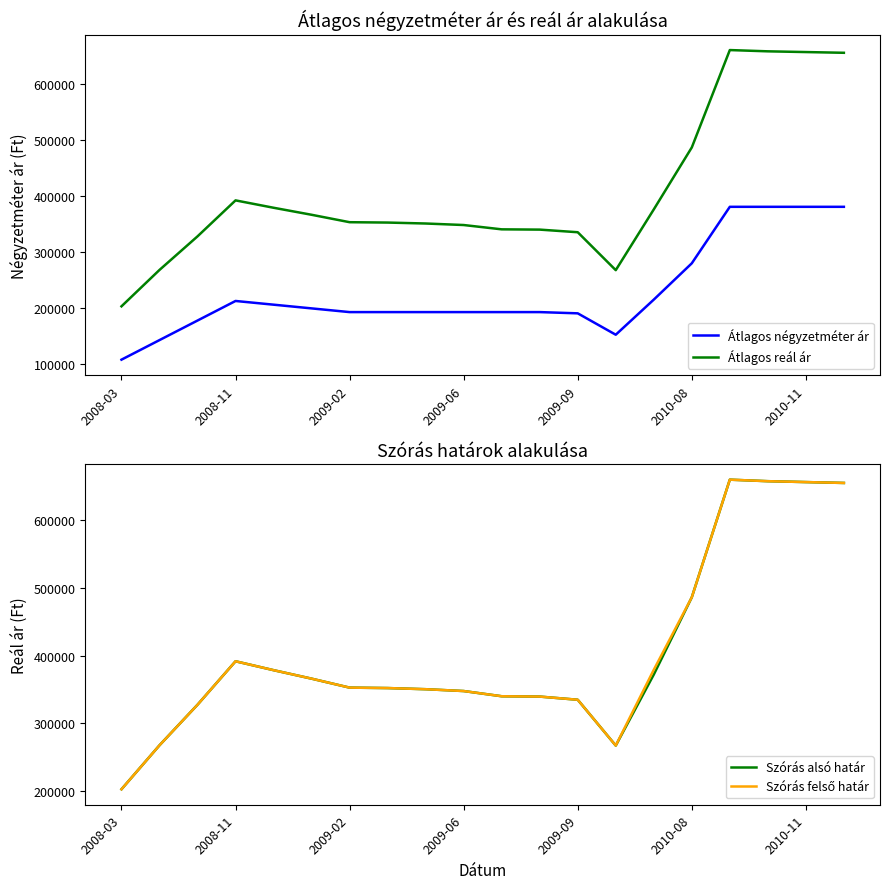

True or false: Átlagos reál ár and Átlagos négyzetméter ár cross at least once.

False